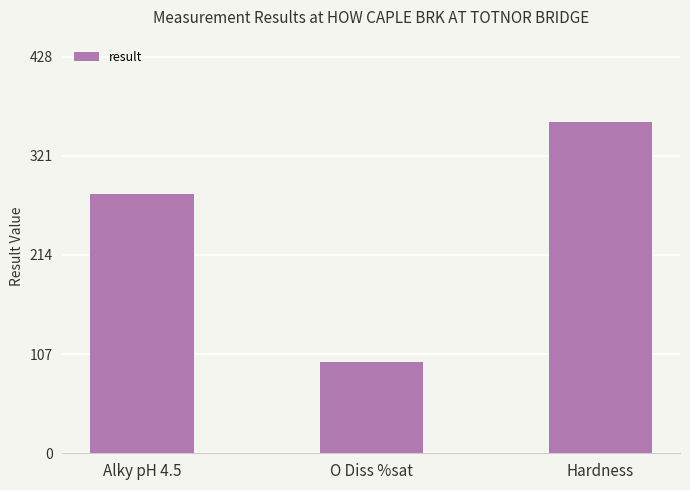

Which category has the lowest value across all series?

O Diss %sat